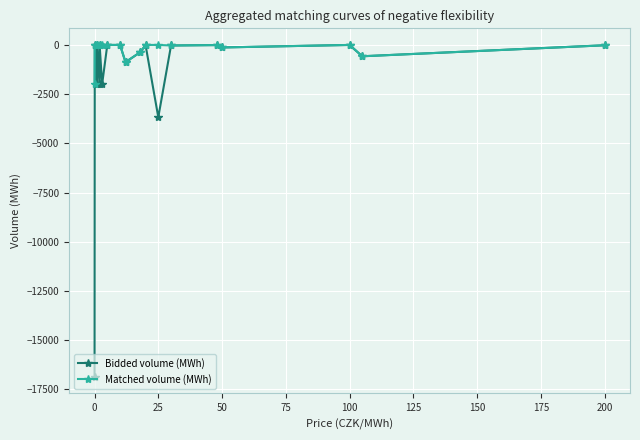

Which series has the largest total across all categories?

Matched volume (MWh)